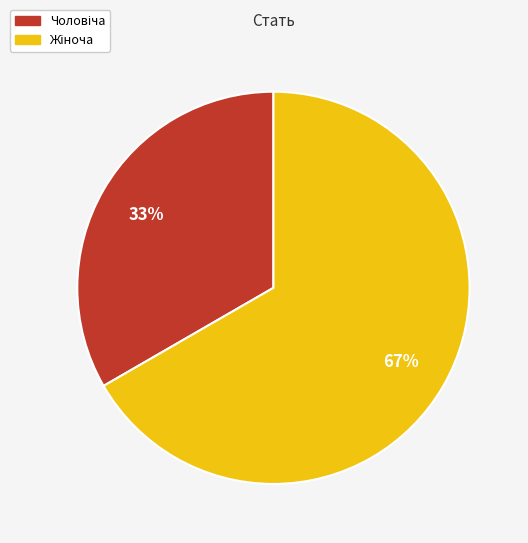

To the nearest percent, what is the average slice percentage?

50%